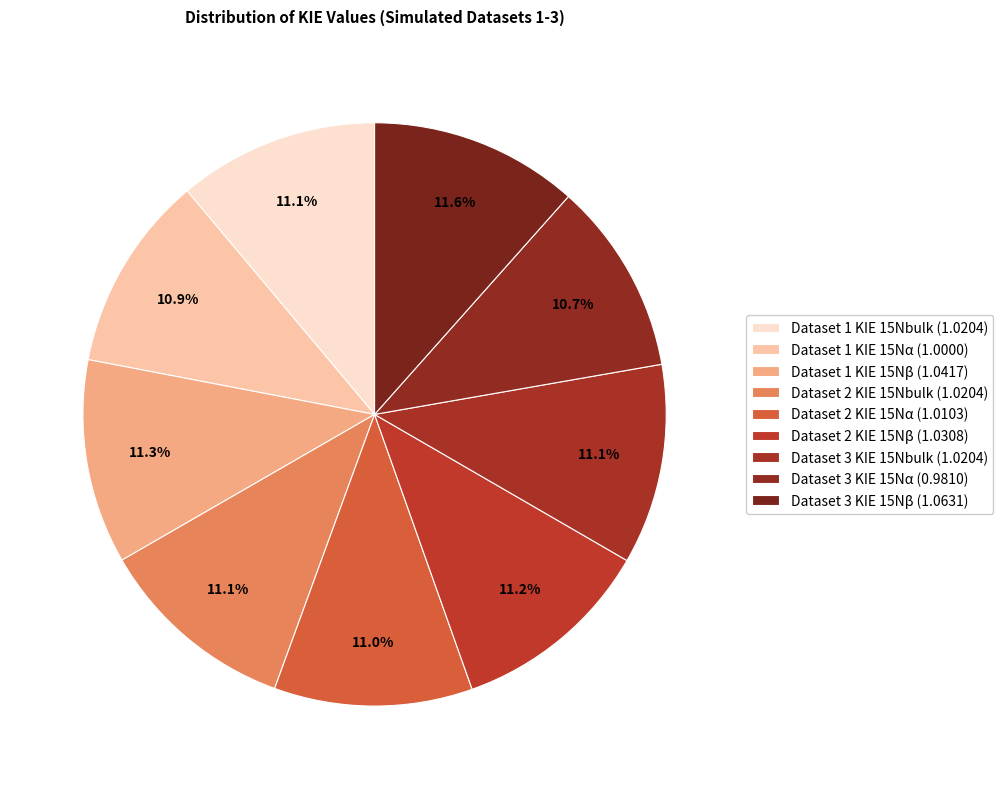

Which has a higher value, Dataset 2 KIE 15Nβ or Dataset 1 KIE 15Nbulk?

Dataset 2 KIE 15Nβ